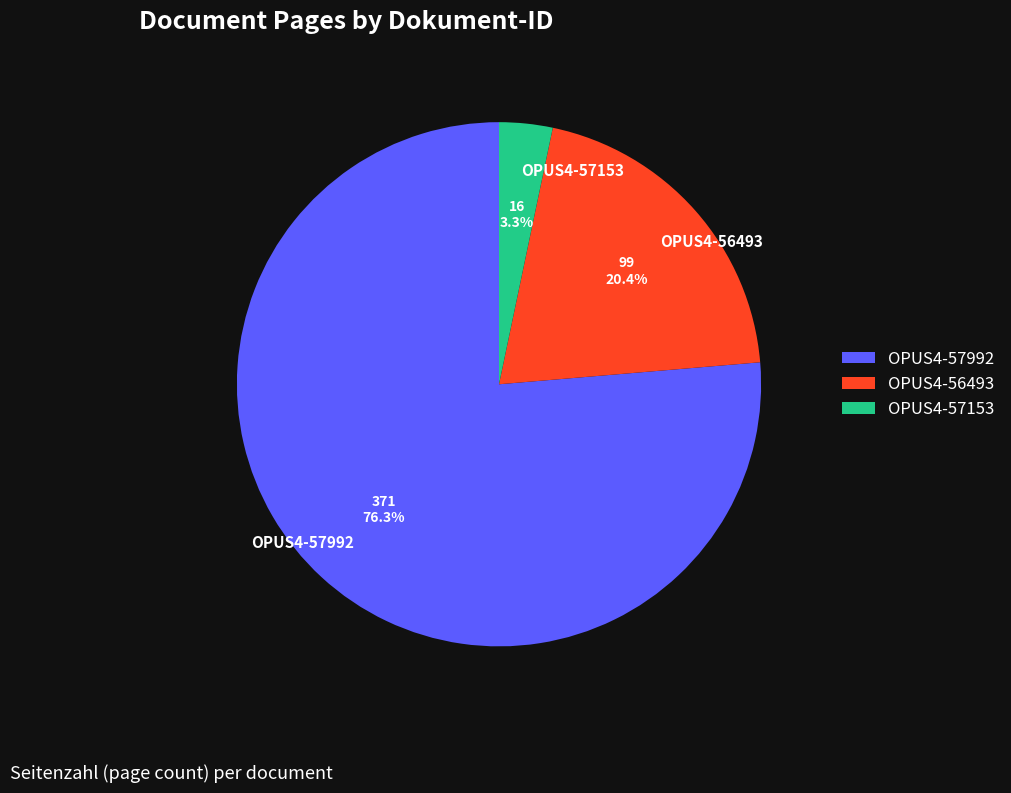

Between OPUS4-57153 and OPUS4-56493, which is larger?

OPUS4-56493